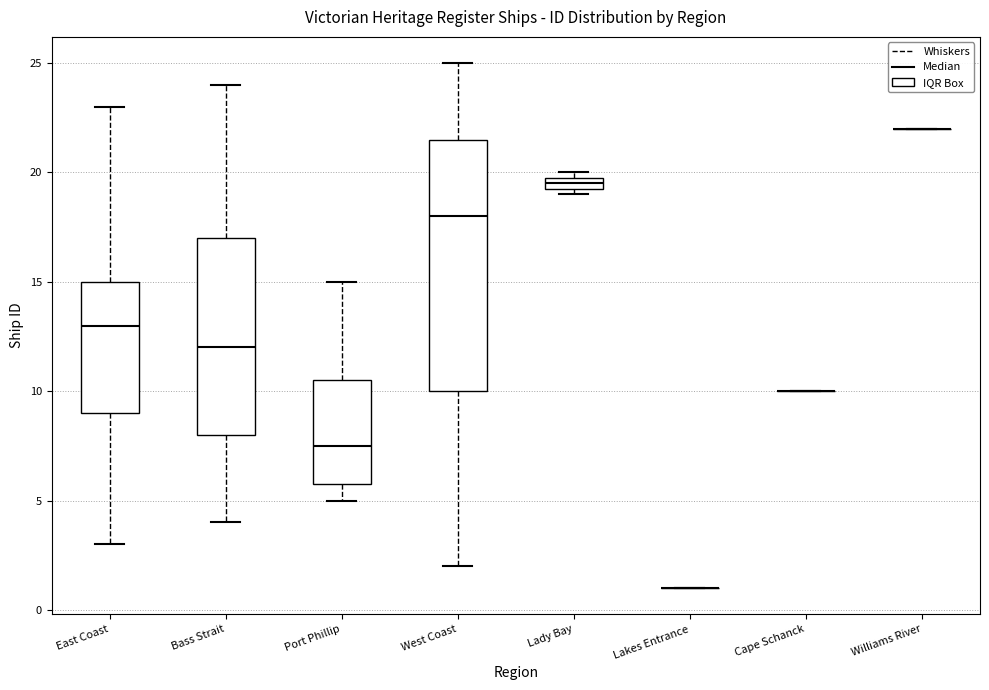

Comparing the boxes themselves (not the whiskers), which one is the tallest?

West Coast